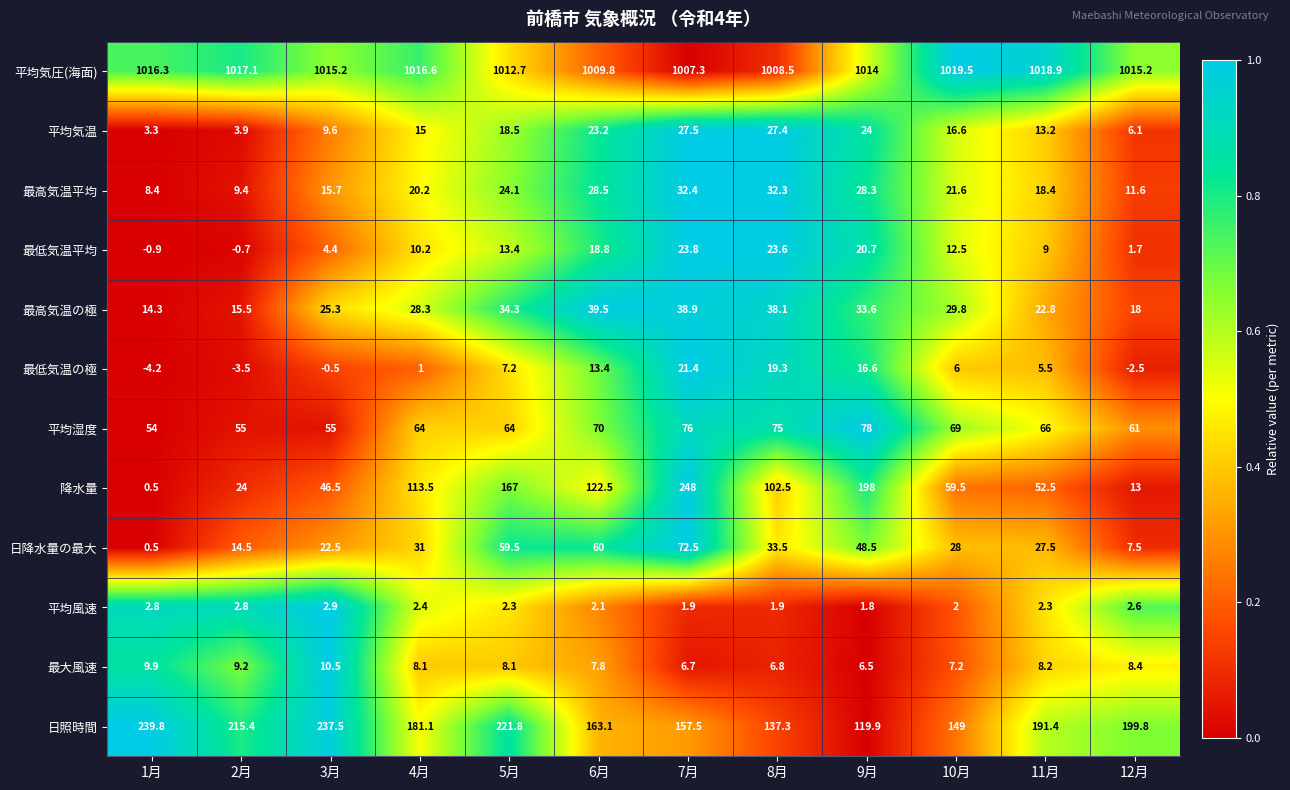

Between 3月 and 4月, which series saw the biggest shift?

降水量